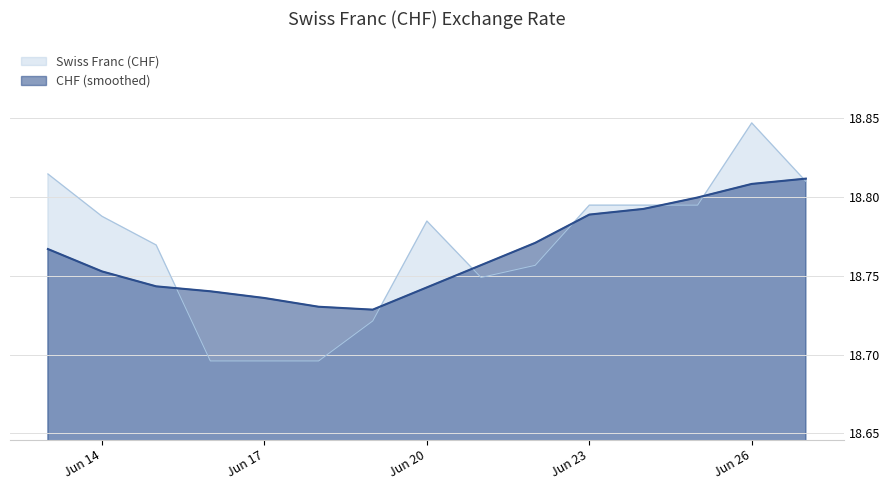

Reading left to right, transcribe all the data shown in this chart.

18.8	18.8	18.8	18.7	18.7	18.7	18.7	18.8	18.7	18.8	18.8	18.8	18.8	18.8	18.8